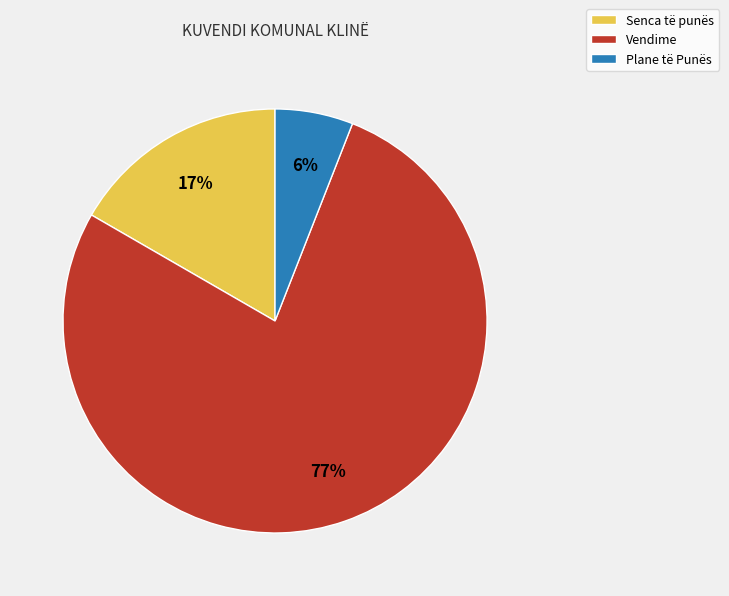

To the nearest percent, what is the average slice percentage?

33%